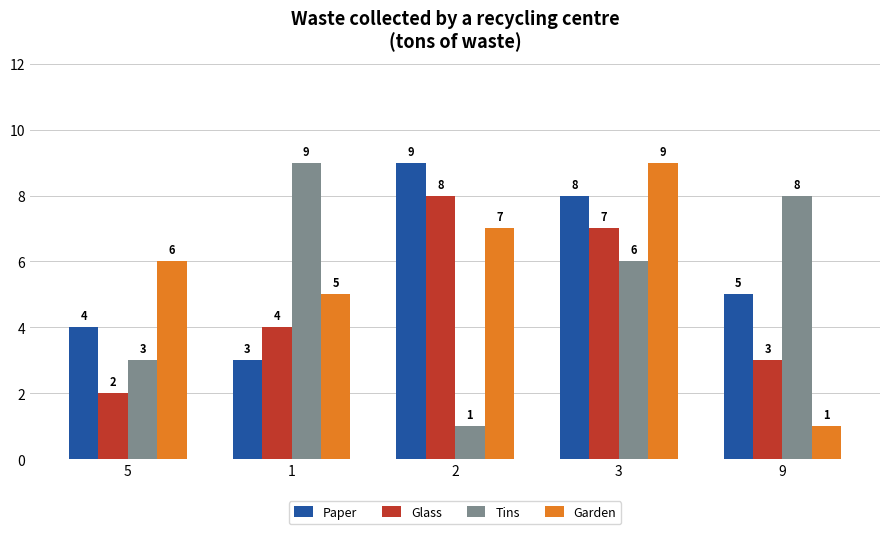

The Paper series shows 2 at 3. True or false?

False